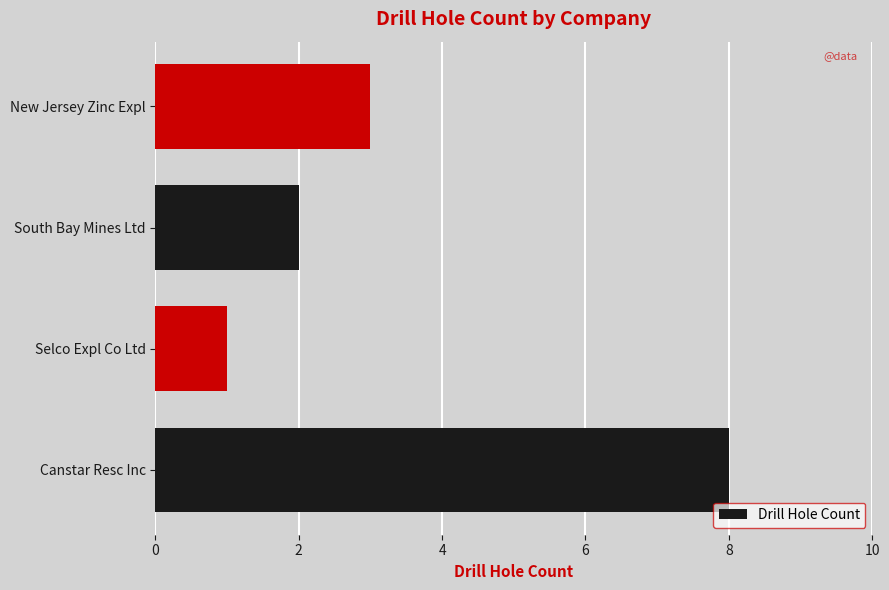

Between South Bay Mines Ltd and Canstar Resc Inc, which is larger?

Canstar Resc Inc